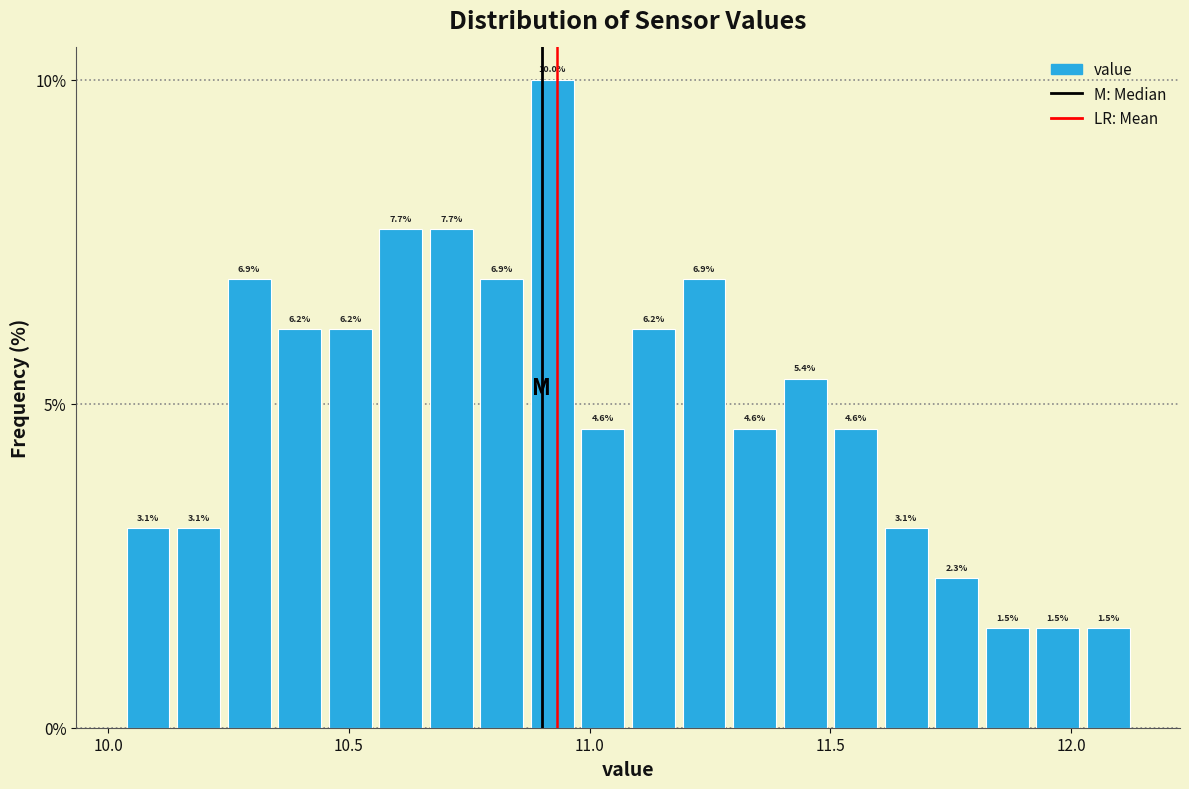

Around what value on the x-axis is the tallest bar? Give the approximate position of its centre, as read against the axis.

10.90